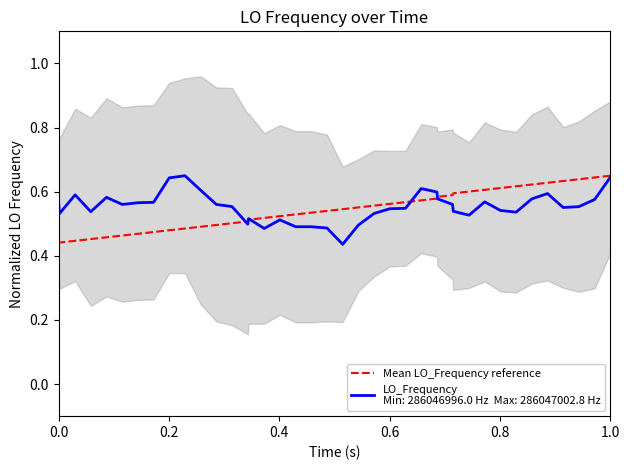

Does the chart display data point markers on the line(s)?

No